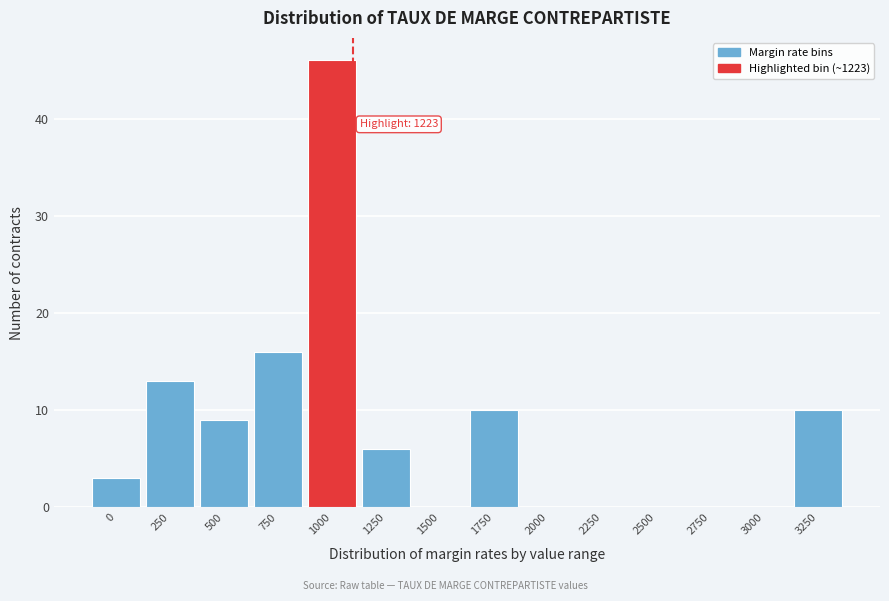

Reading right to left, list all the values displayed in this chart.

3250=10	3000=0	2750=0	2500=0	2250=0	2000=0	1750=10	1500=0	1250=6	1000=46	750=16	500=9	250=13	0=3